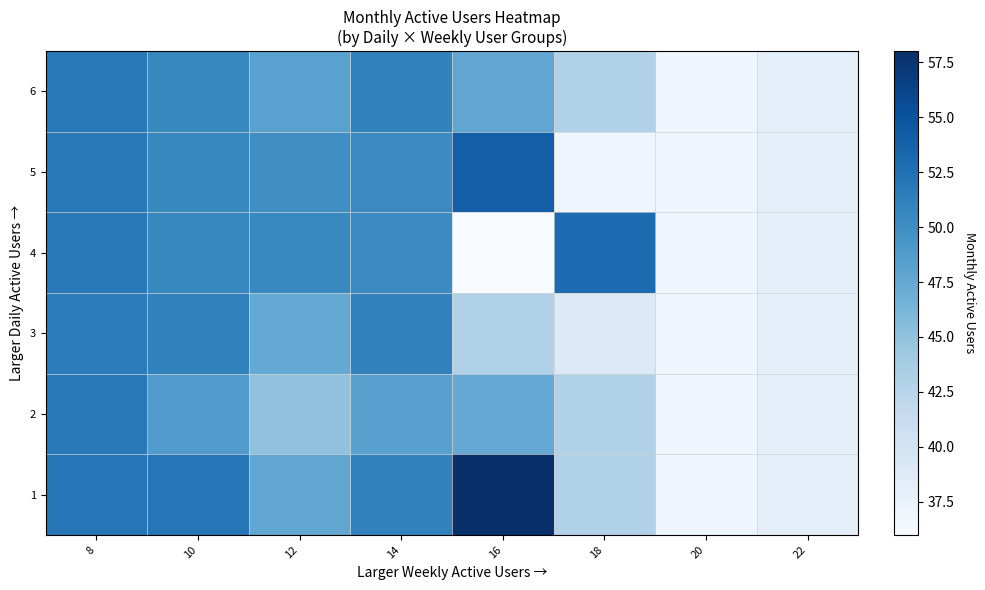

Reading left to right, what are all the values shown in this chart?

1: 8=52.0	10=52.0	12=47.7	14=51.0	16=58.0	18=43.0	20=37.0	22=38.0
2: 8=51.8	10=48.7	12=45.0	14=48.2	16=47.5	18=43.0	20=37.0	22=38.0
3: 8=51.5	10=51.0	12=47.5	14=51.0	16=43.0	18=39.0	20=37.0	22=38.0
4: 8=51.8	10=50.6	12=50.5	14=50.3	16=36.0	18=53.0	20=37.0	22=38.0
5: 8=51.8	10=50.6	12=50.0	14=50.3	16=54.0	18=37.0	20=37.0	22=38.0
6: 8=51.8	10=50.6	12=48.1	14=51.0	16=47.7	18=43.0	20=37.0	22=38.0